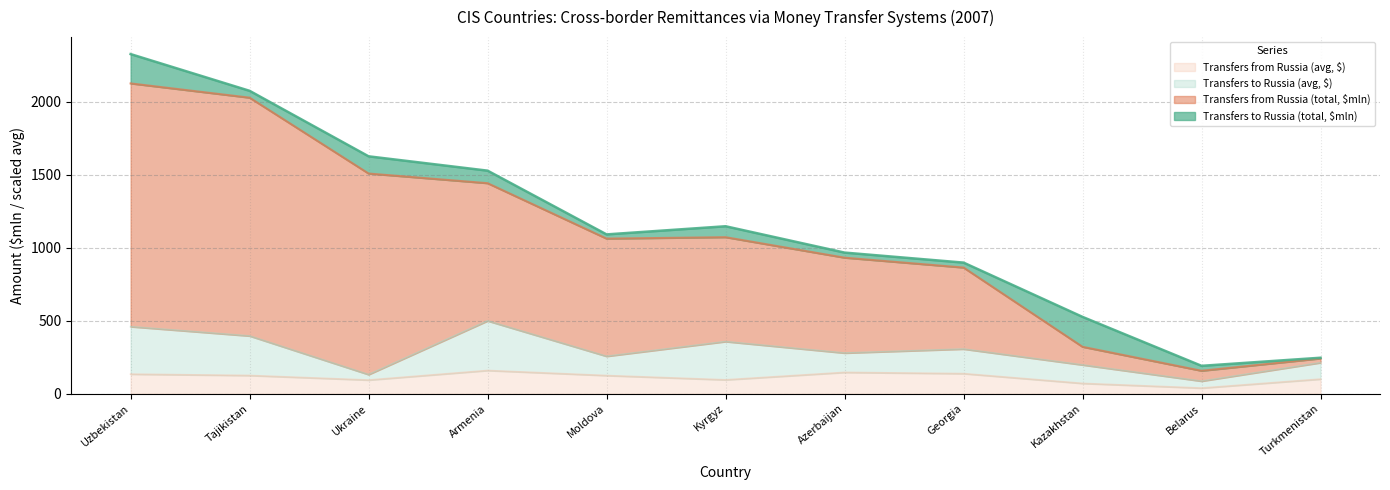

At which category is the sum across all series the highest?

Uzbekistan